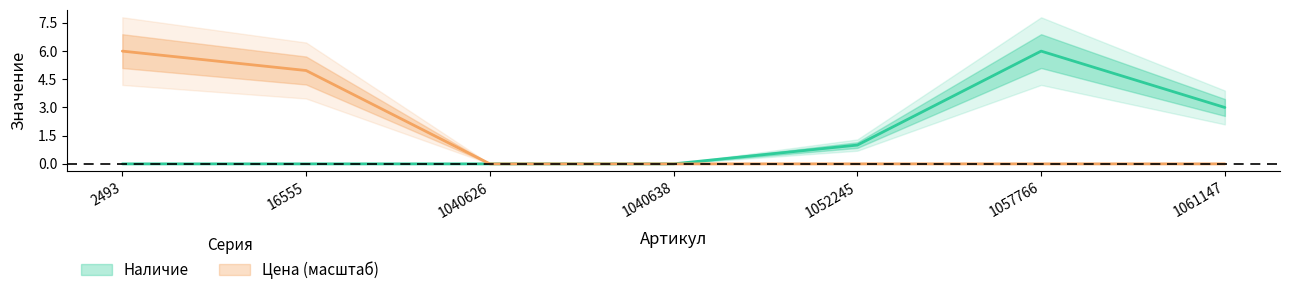

Rank the categories by Цена value from highest to lowest.

2493, 16555, 1040626, 1040638, 1052245, 1057766, 1061147